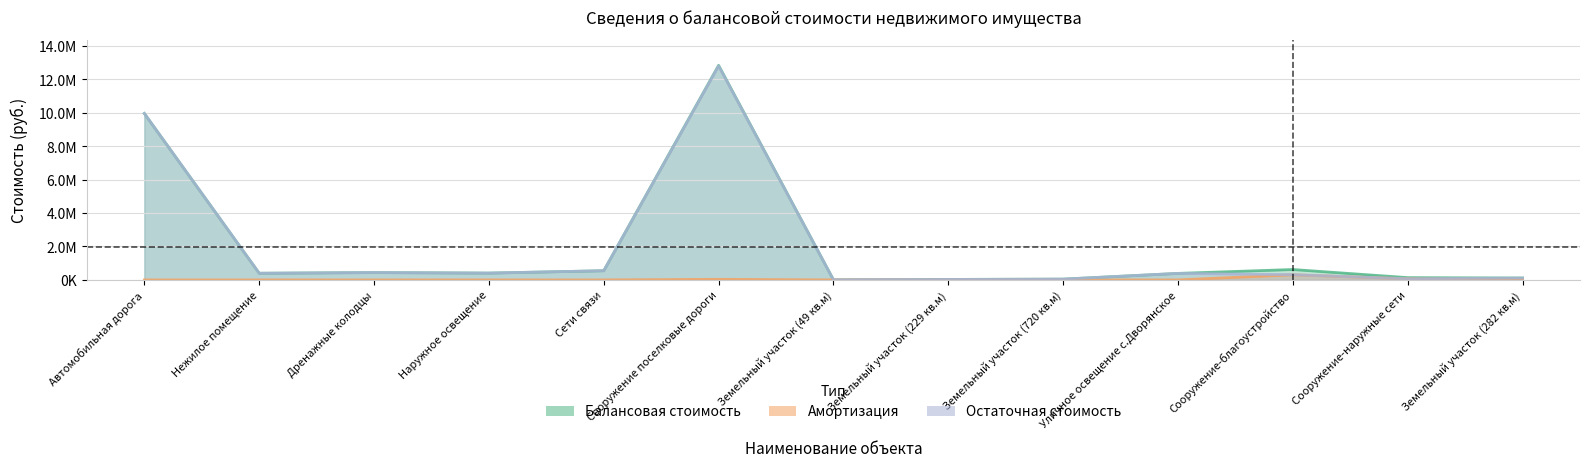

What is the sum of the Остаточная стоимость values at Уличное освещение с.Дворянское and Нежилое помещение?

788708.8